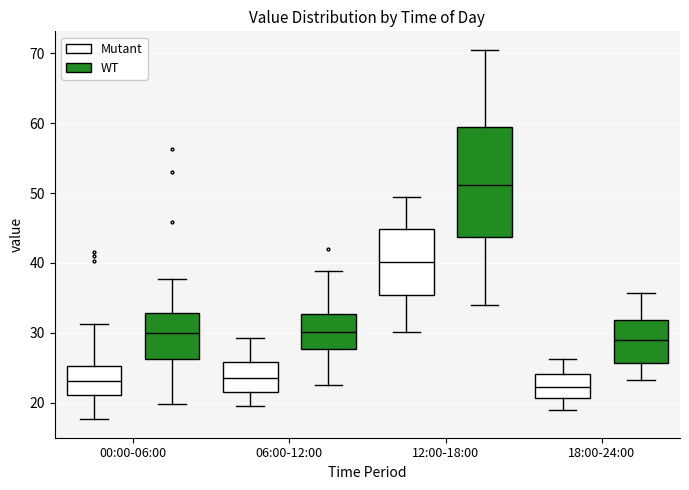

Reading left to right, read every box against the y-axis: the position of its median line, the range the box covers, and the ends of its whiskers. The values are not printed on the chart, so give them approximately, as read against the axis.

00:00-06:00 (Mutant): median 23, box 21 to 25, whiskers 18 to 31
00:00-06:00 (WT): median 30, box 26 to 33, whiskers 20 to 38
06:00-12:00 (Mutant): median 24, box 22 to 26, whiskers 20 to 29
06:00-12:00 (WT): median 30, box 28 to 33, whiskers 23 to 39
12:00-18:00 (Mutant): median 40, box 35 to 45, whiskers 30 to 49
12:00-18:00 (WT): median 51, box 44 to 59, whiskers 34 to 71
18:00-24:00 (Mutant): median 22, box 21 to 24, whiskers 19 to 26
18:00-24:00 (WT): median 29, box 26 to 32, whiskers 23 to 36